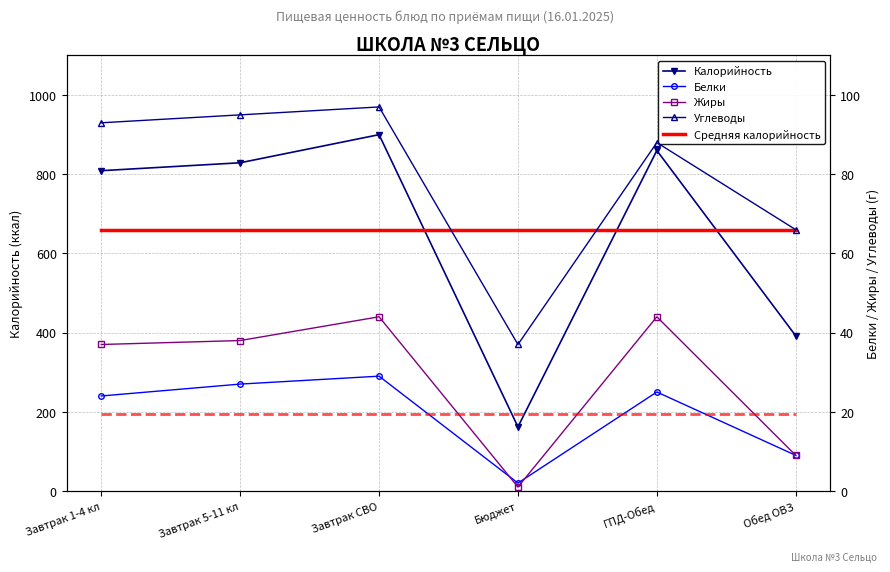

What is the difference between the maximum and minimum values in the Углеводы series?

60